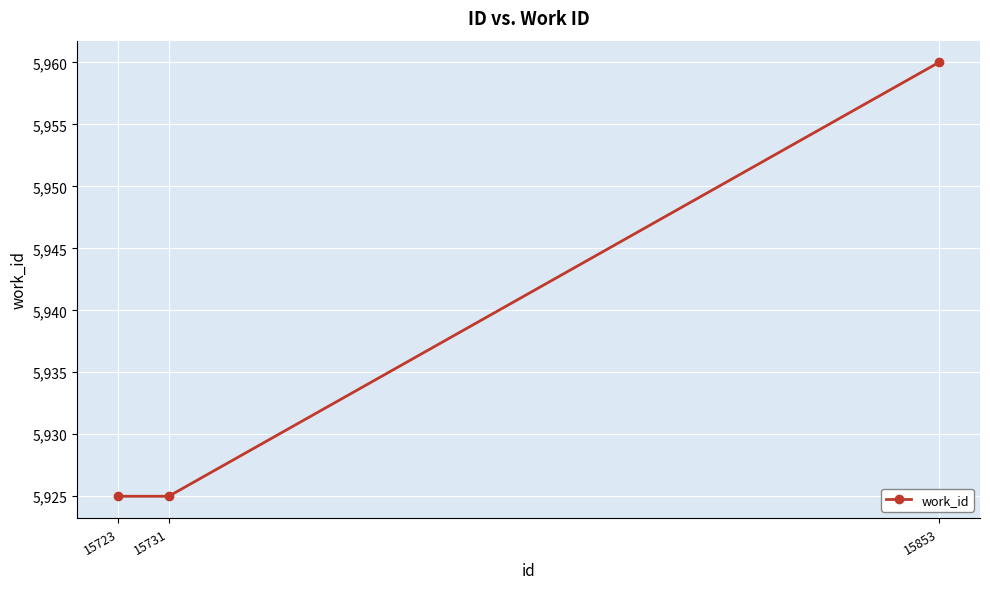

How many lines are shown in the chart?

1